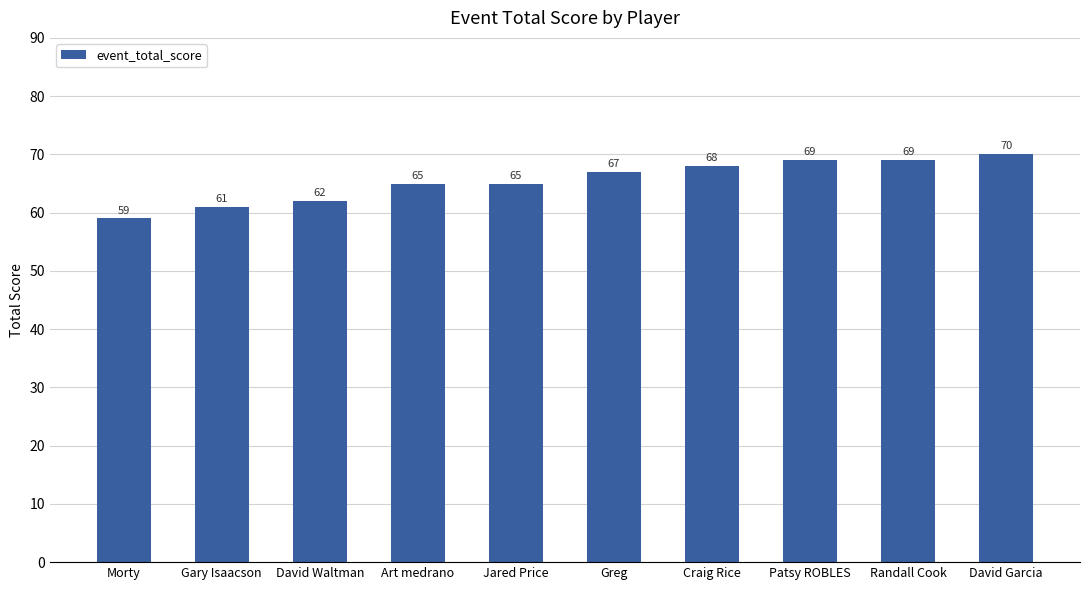

The chart shows a value of 19 at Randall Cook. True or false?

False